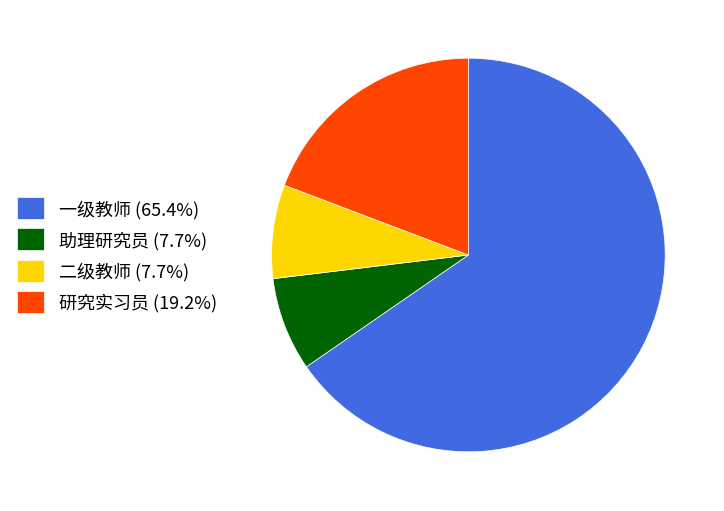

Is there any slice that represents more than half of the pie?

Yes